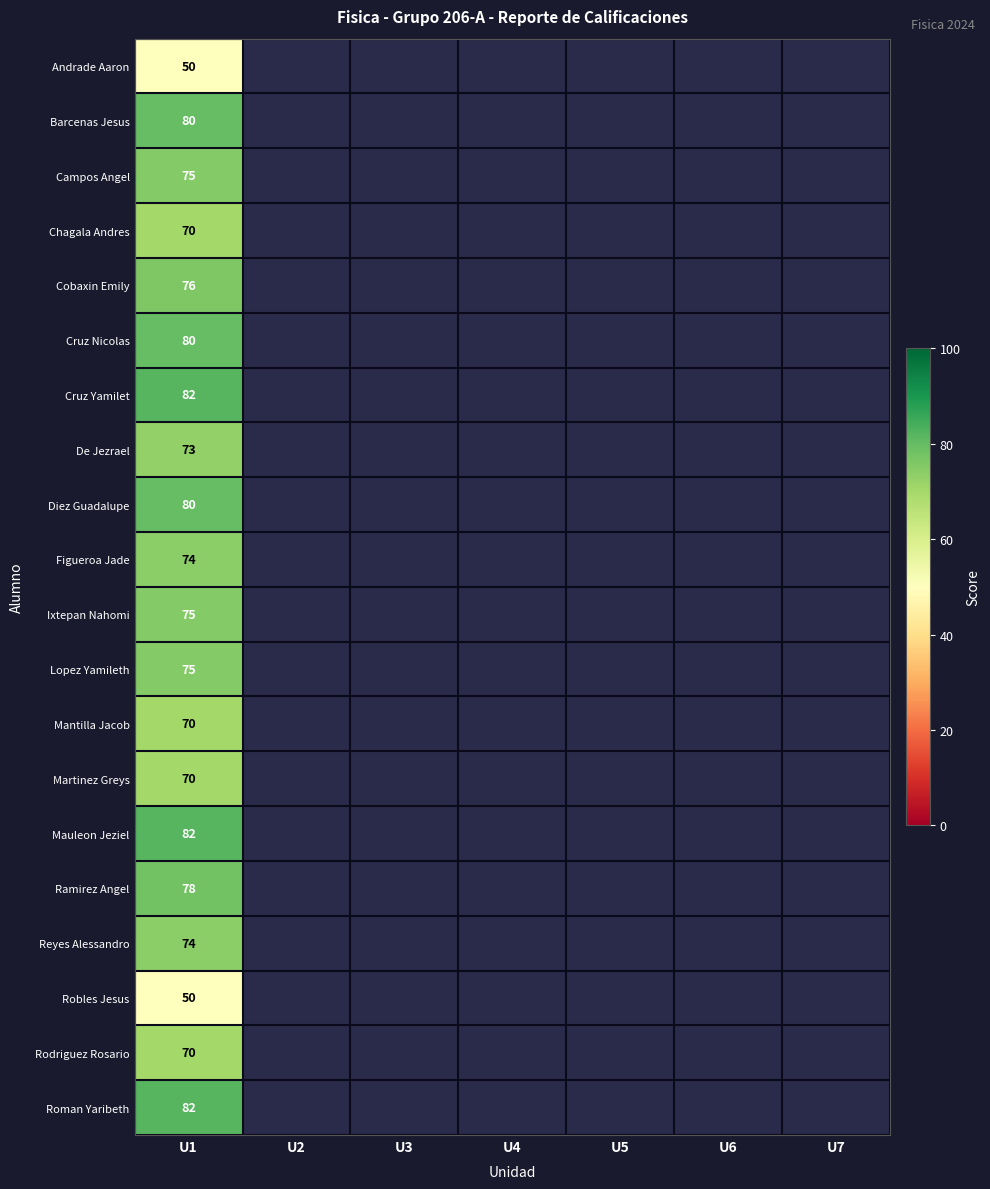

Is it true that Martinez Greys equals 70 at U1?

True